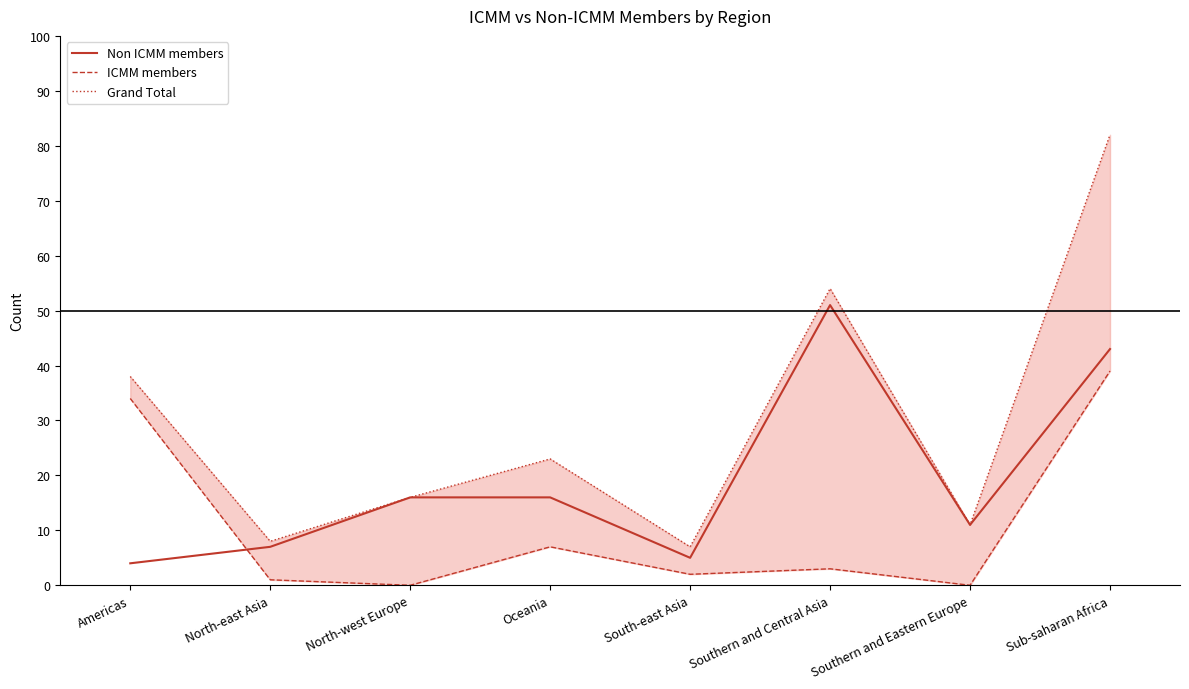

True or false: Non ICMM members and Grand Total cross at least once.

False